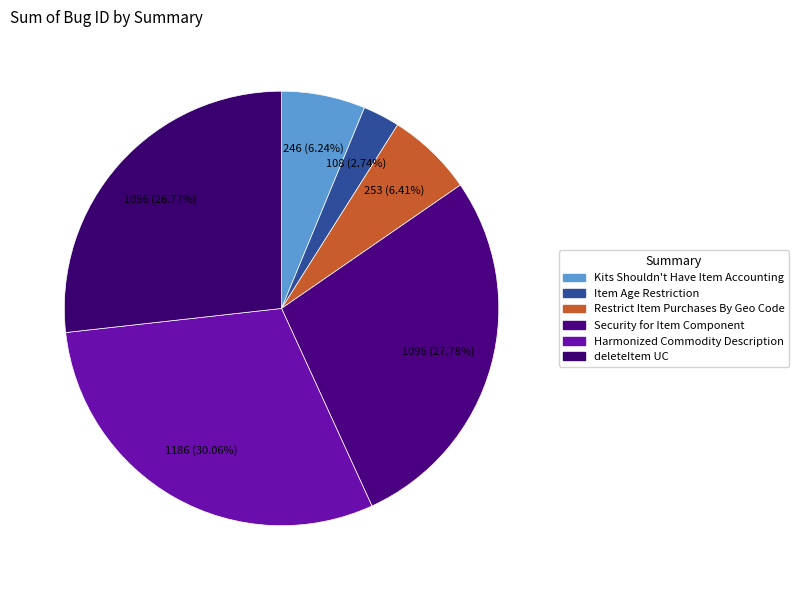

To the nearest percent, what portion does Kits Shouldn't Have Item Accounting represent?

6%